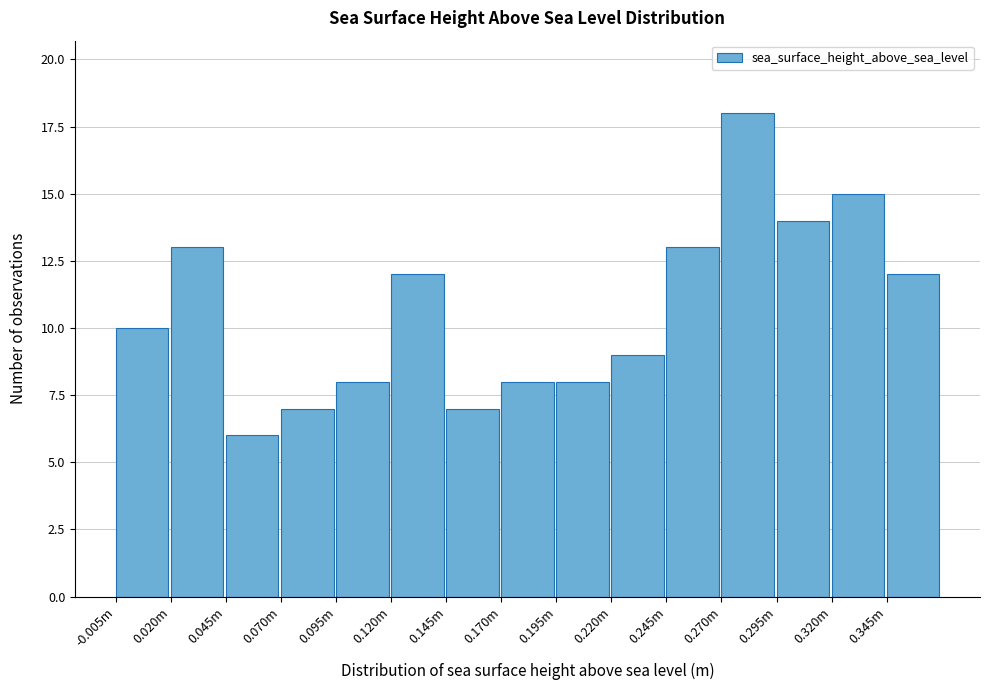

Reading right to left, what are all the values shown in this chart?

0.345m=12	0.320m=15	0.295m=14	0.270m=18	0.245m=13	0.220m=9	0.195m=8	0.170m=8	0.145m=7	0.120m=12	0.095m=8	0.070m=7	0.045m=6	0.020m=13	-0.005m=10